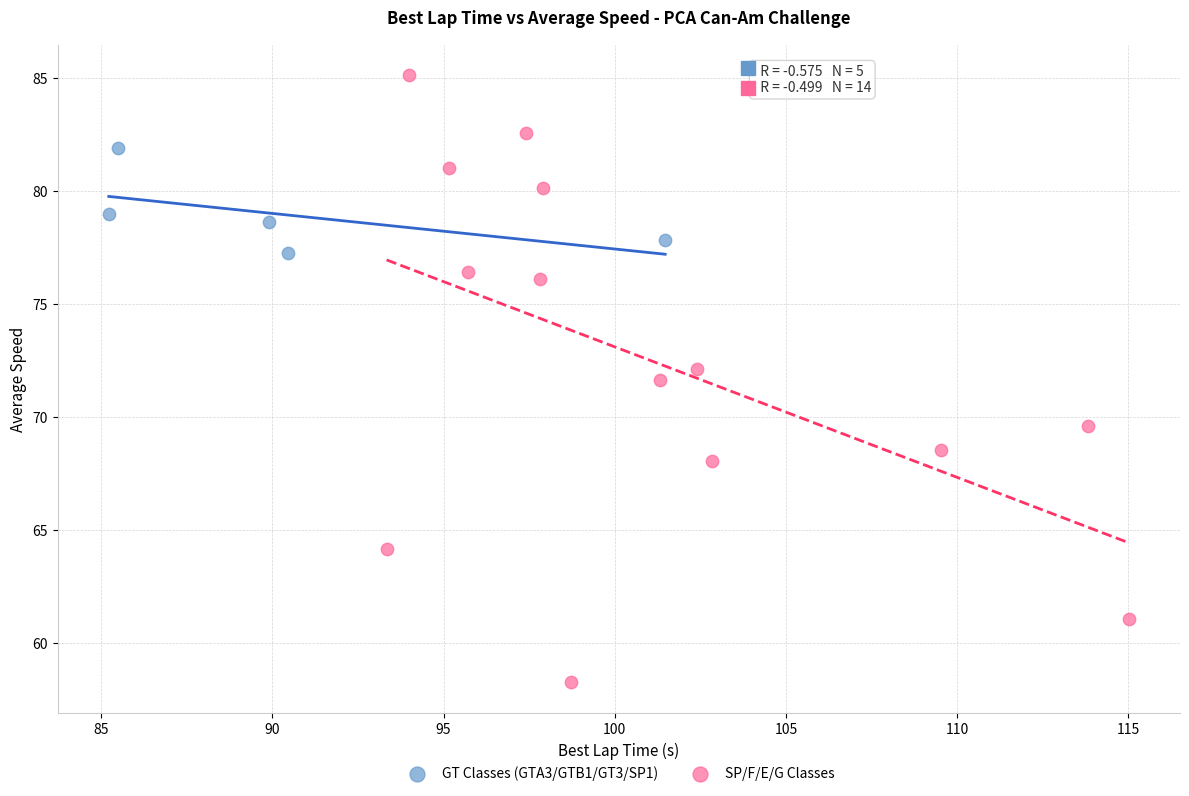

What are all the series names shown in the legend?

GT Classes (GTA3/GTB1/GT3/SP1), SP/F/E/G Classes